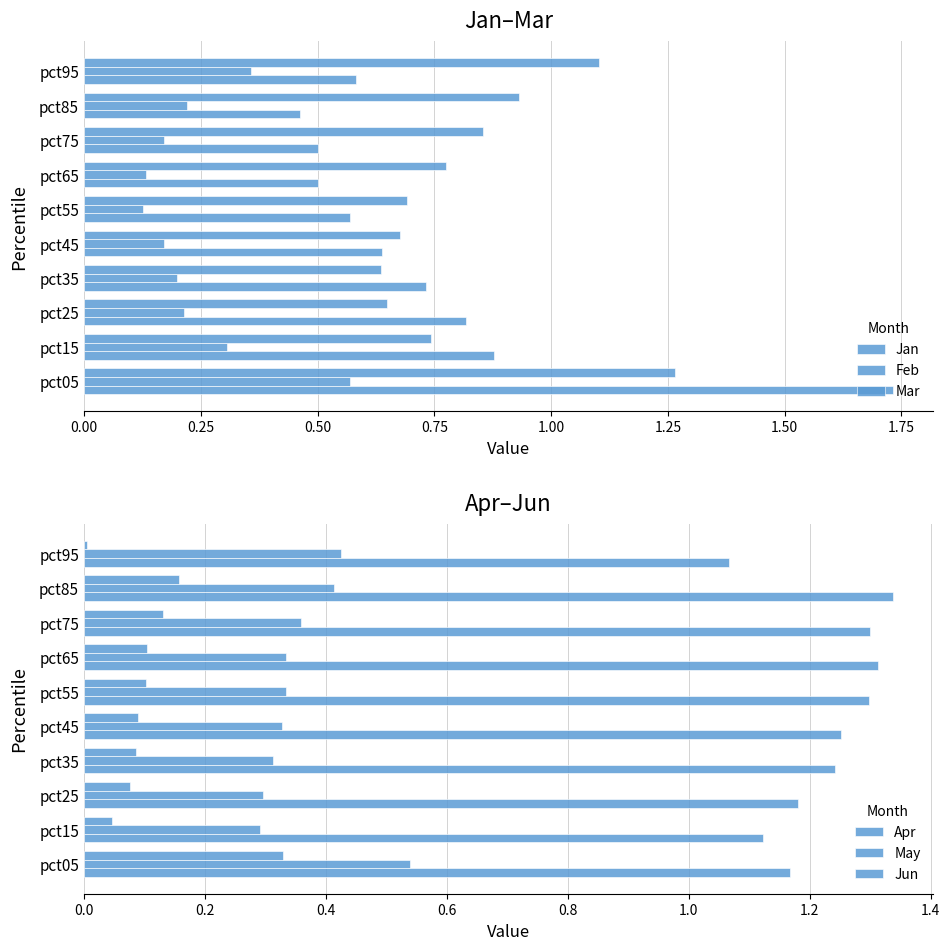

Which series has the largest range (max minus min)?

Jan